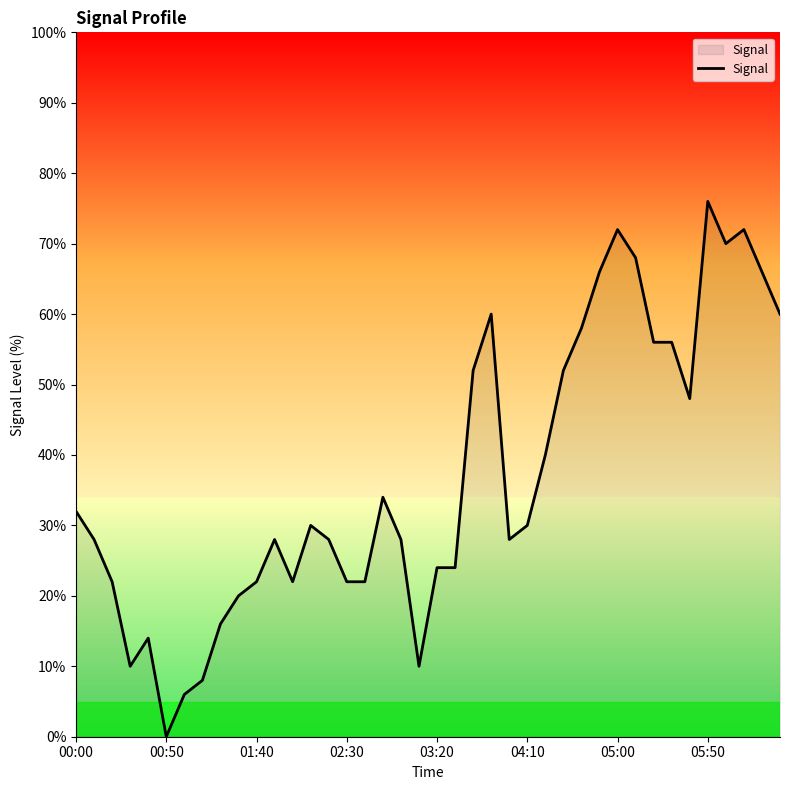

Which category has the highest value across all series?

05:50